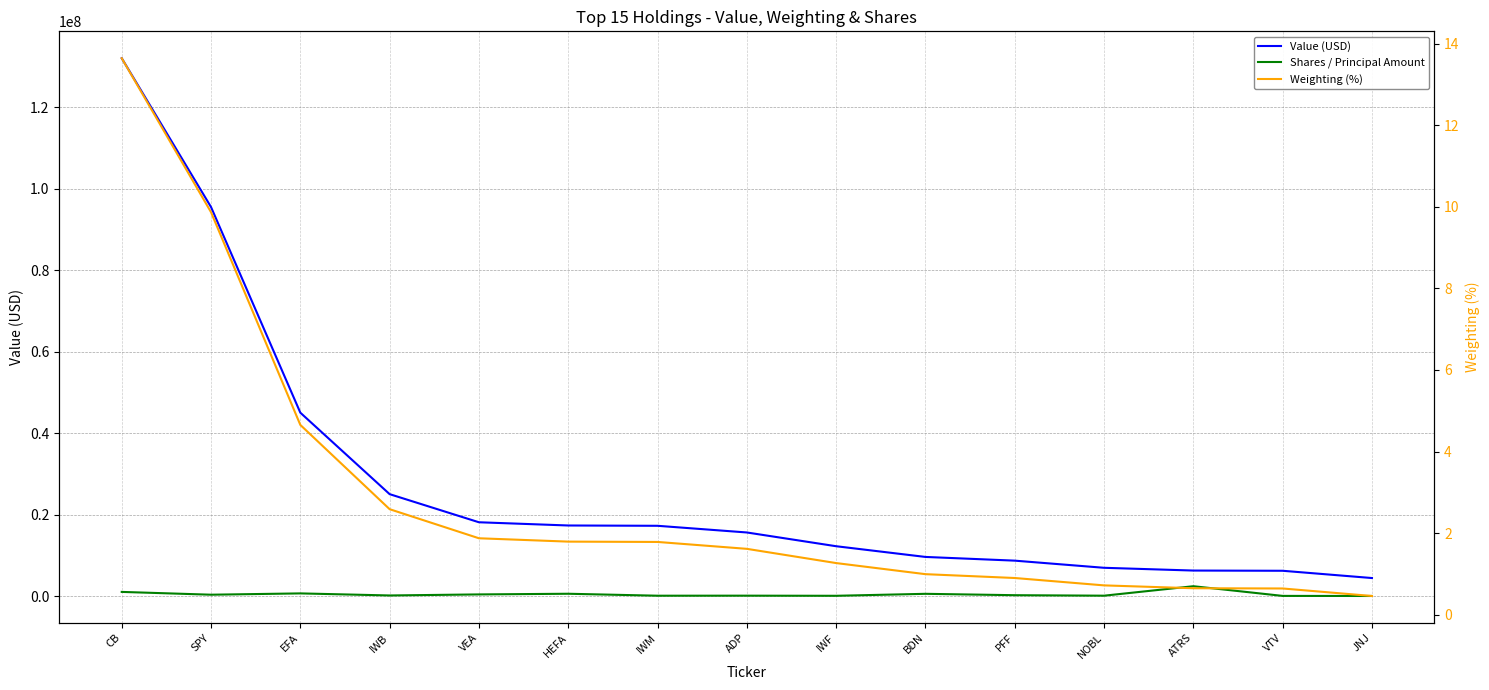

Between PFF and HEFA, which is larger?

HEFA